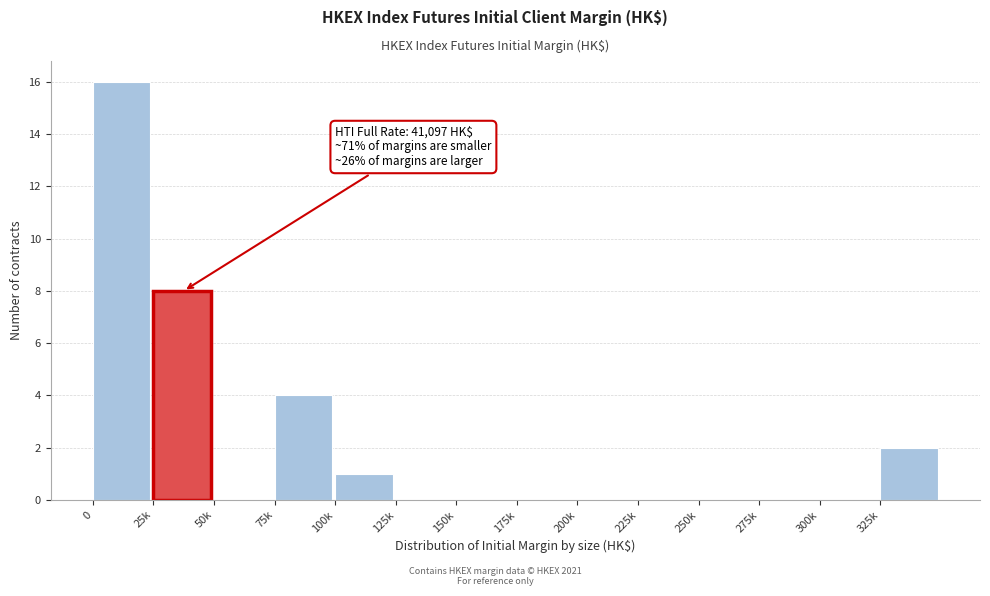

Reading left to right, extract all data points from this chart.

0=16	25k=8	50k=0	75k=4	100k=1	125k=0	150k=0	175k=0	200k=0	225k=0	250k=0	275k=0	300k=0	325k=2